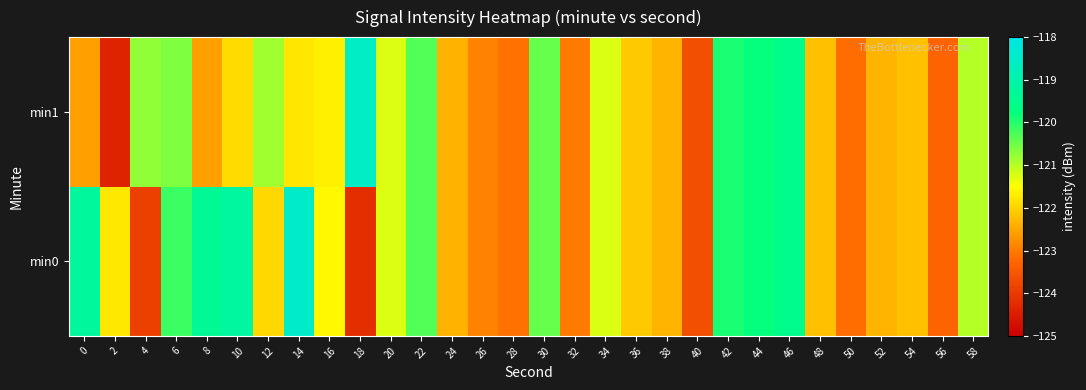

At which category is the sum across all series the highest?

46